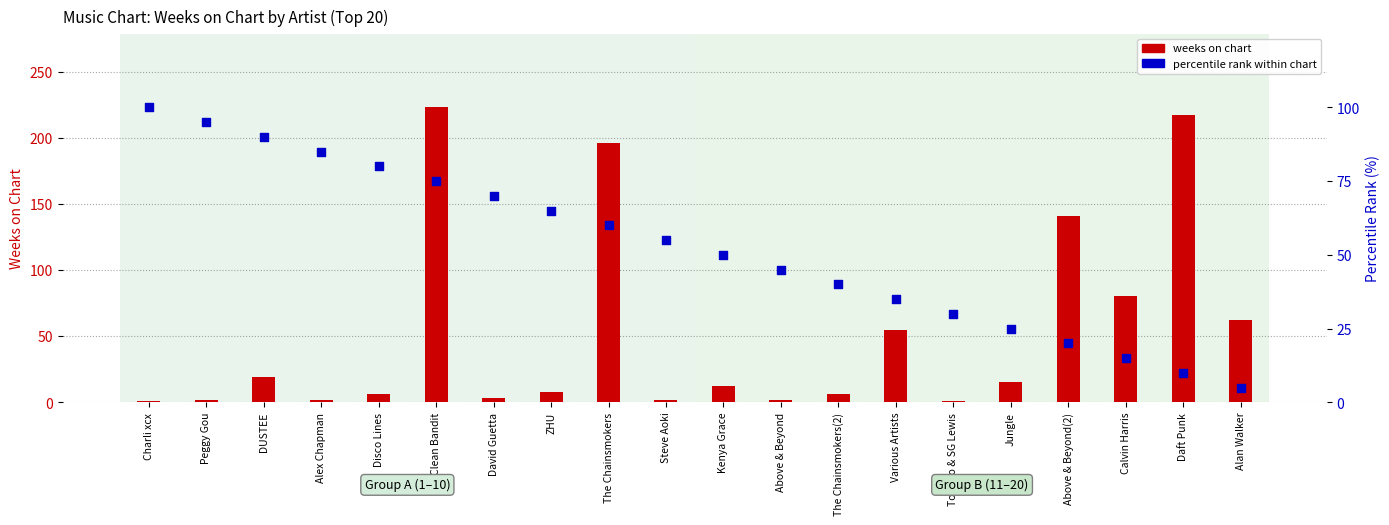

Is the value of weeks on chart at Above & Beyond(2) greater than the value of percentile rank within chart at Disco Lines?

Yes